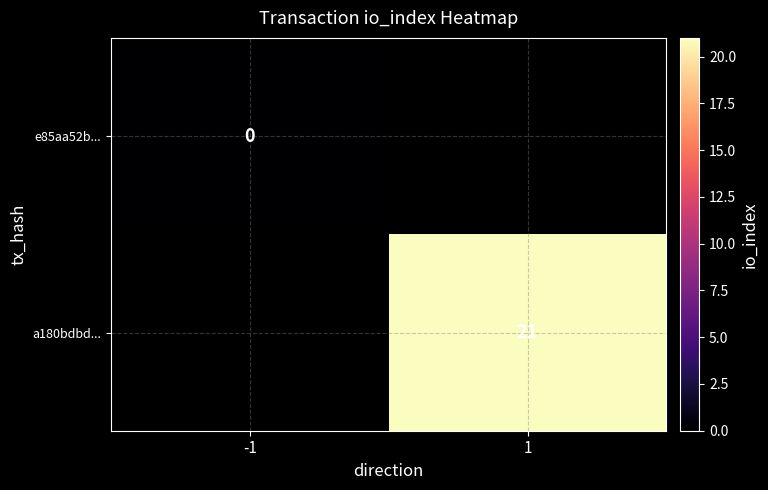

True or false: a180bdbd... has a value of 6.2 at 1.

False